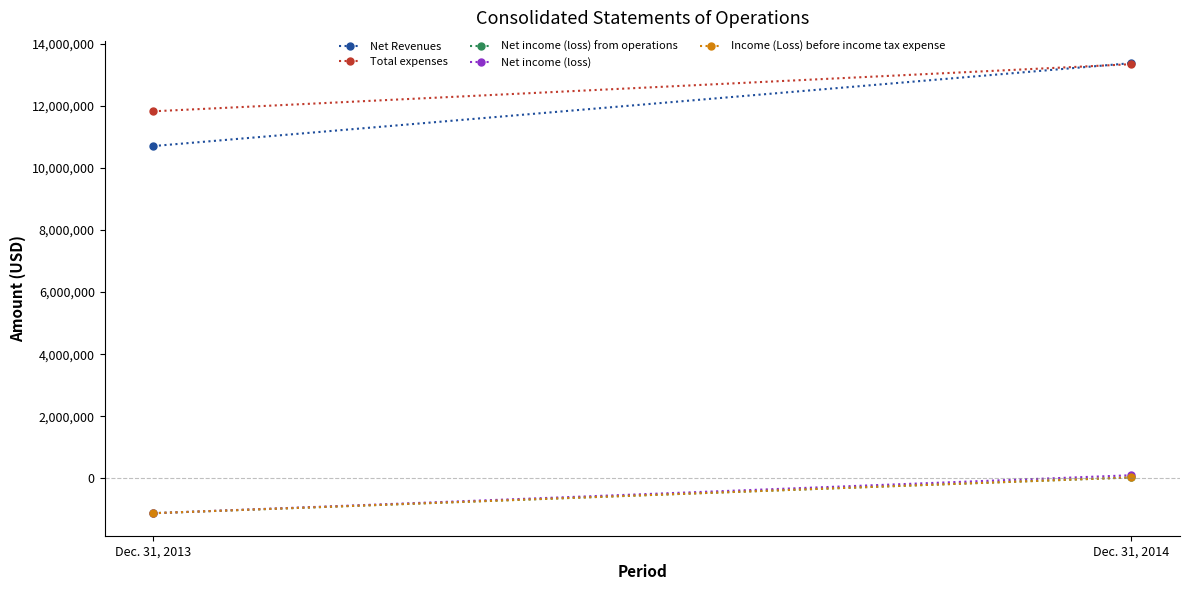

How many lines are shown in the chart?

5